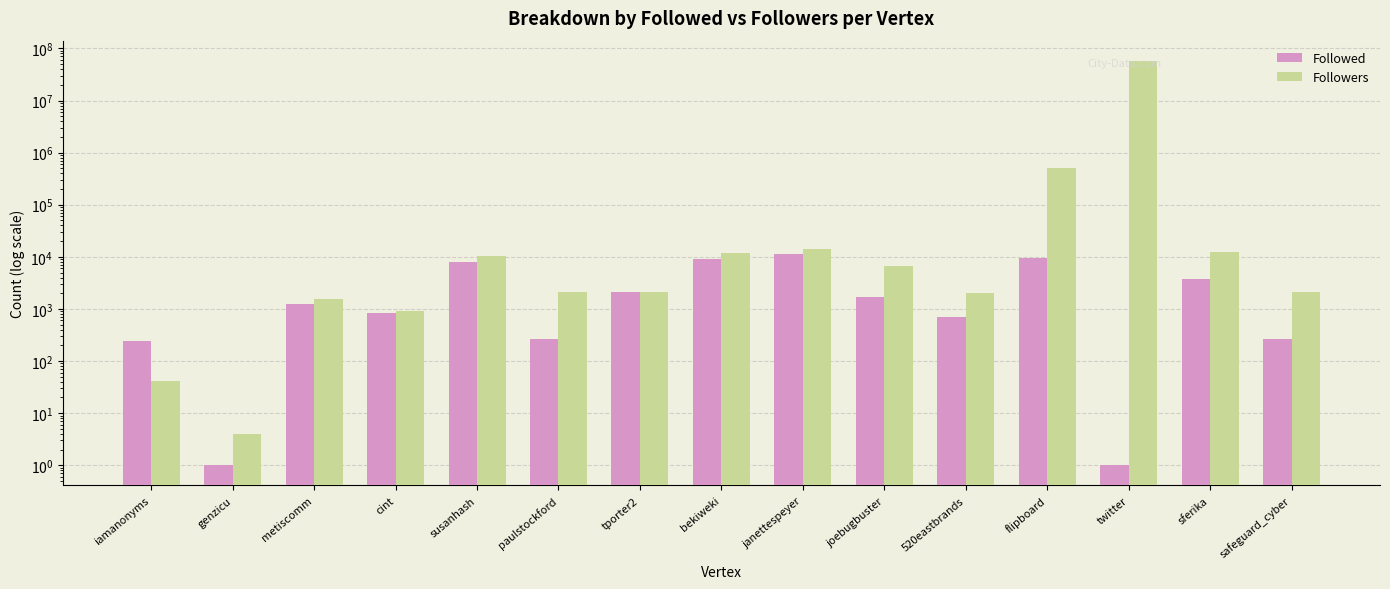

Which category has the lowest value in the Followed series?

genzicu